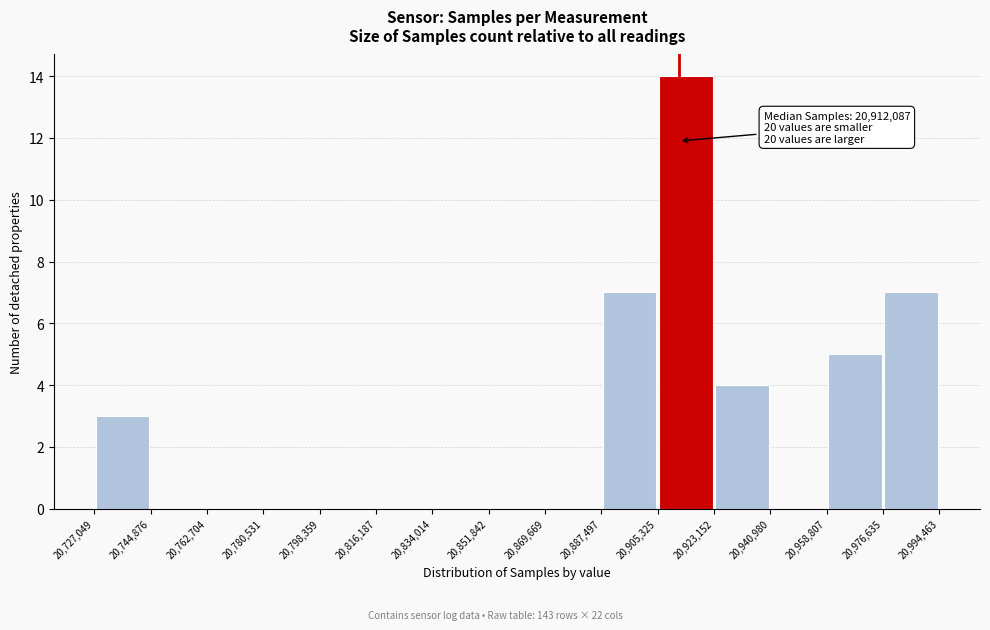

Which range on the x-axis has the tallest bar?

20,905,325 to 20,923,152